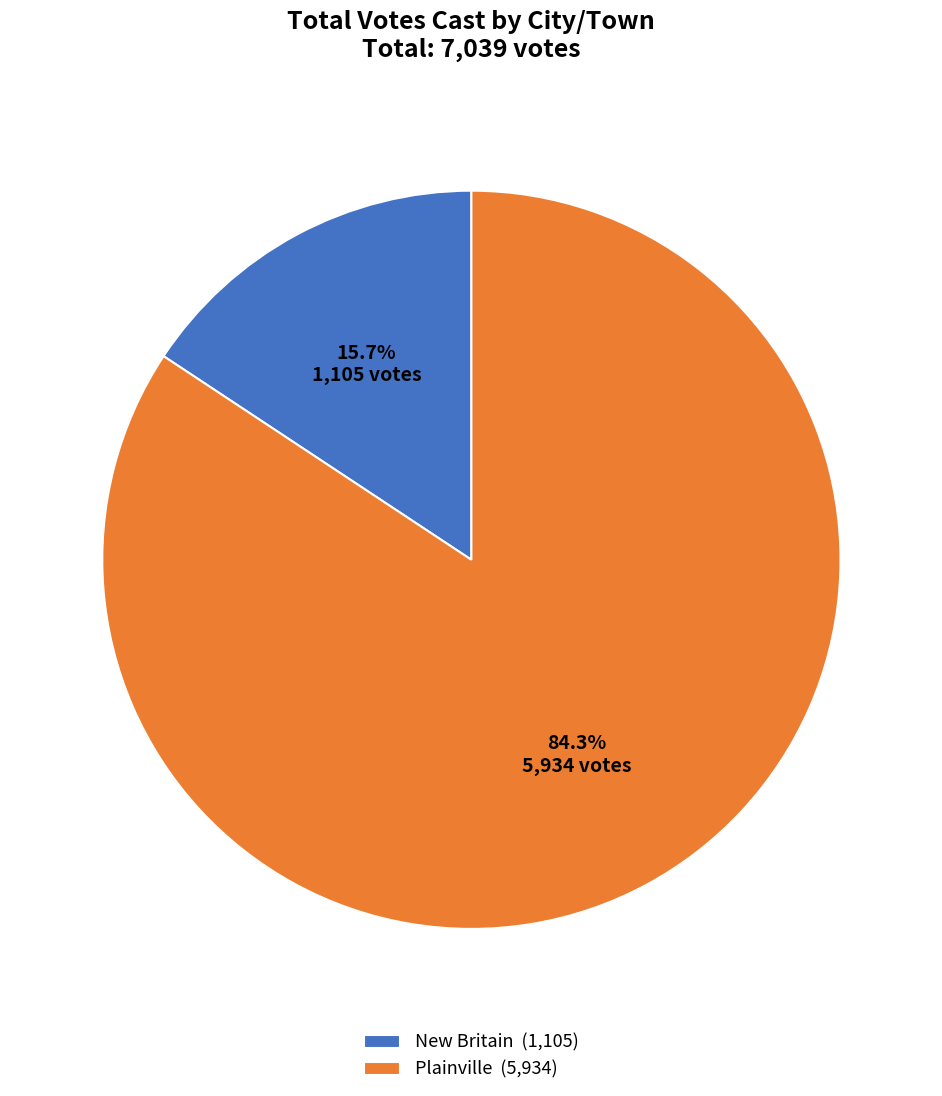

What percentage is the New Britain slice, to the nearest percent?

16%